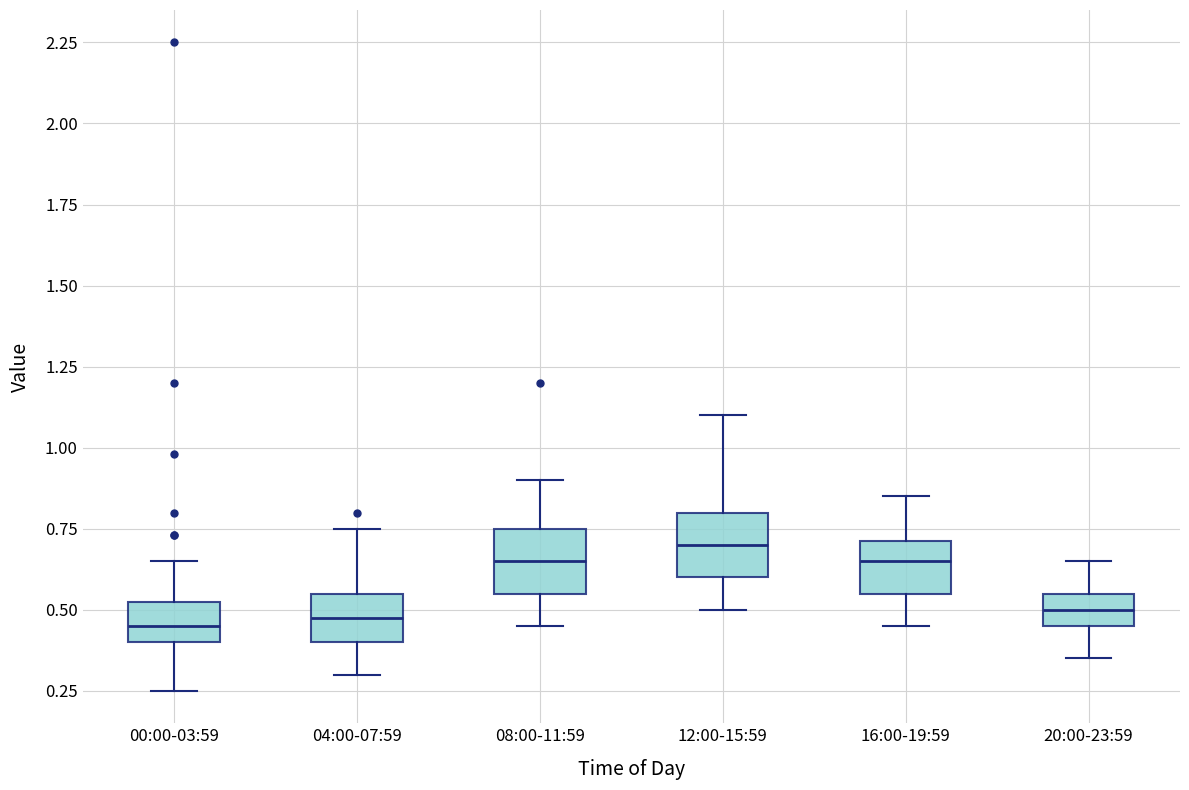

Reading left to right, read every box against the y-axis: the position of its median line, the range the box covers, and the ends of its whiskers. The values are not printed on the chart, so give them approximately, as read against the axis.

00:00-03:59: median 0.45, box 0.40 to 0.55, whiskers 0.25 to 0.65
04:00-07:59: median 0.50, box 0.40 to 0.55, whiskers 0.30 to 0.75
08:00-11:59: median 0.65, box 0.55 to 0.75, whiskers 0.45 to 0.90
12:00-15:59: median 0.70, box 0.60 to 0.80, whiskers 0.50 to 1.10
16:00-19:59: median 0.65, box 0.55 to 0.70, whiskers 0.45 to 0.85
20:00-23:59: median 0.50, box 0.45 to 0.55, whiskers 0.35 to 0.65